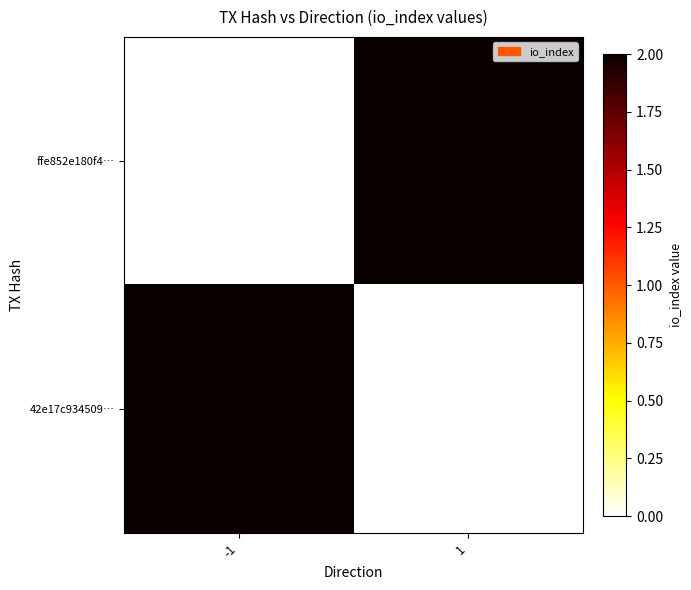

Which series has the largest total across all categories?

ffe852e180f4…